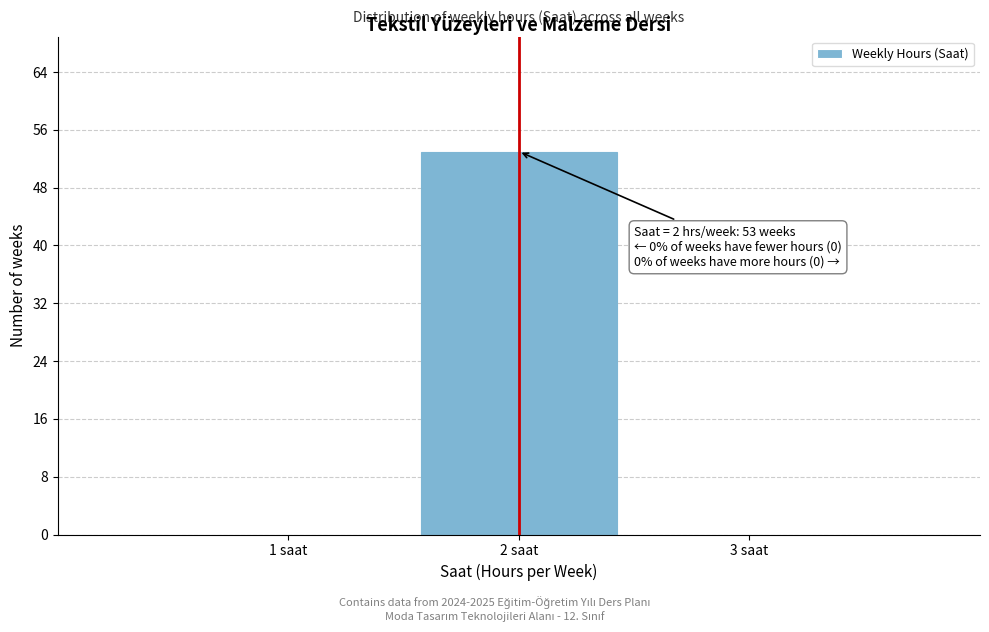

Which range on the x-axis has the tallest bar?

1.5 to 2.5